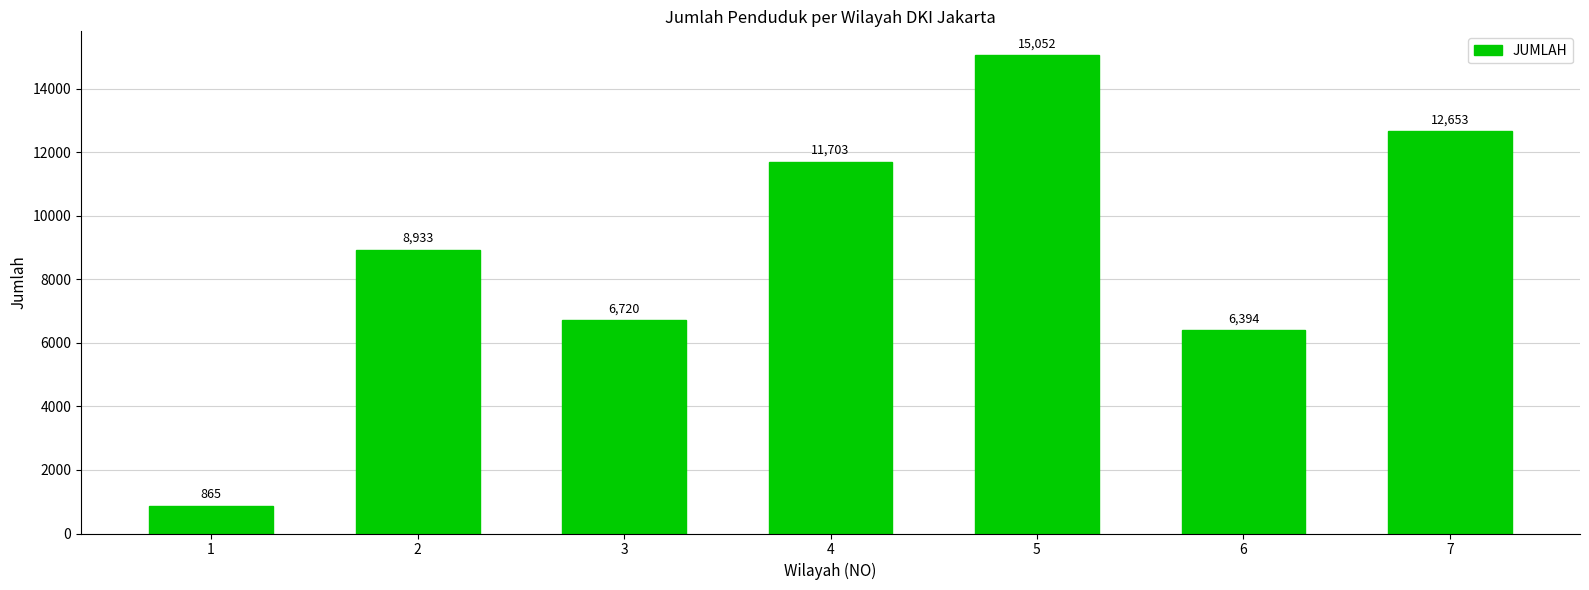

Rank the categories by value from lowest to highest.

1, 6, 3, 2, 4, 7, 5